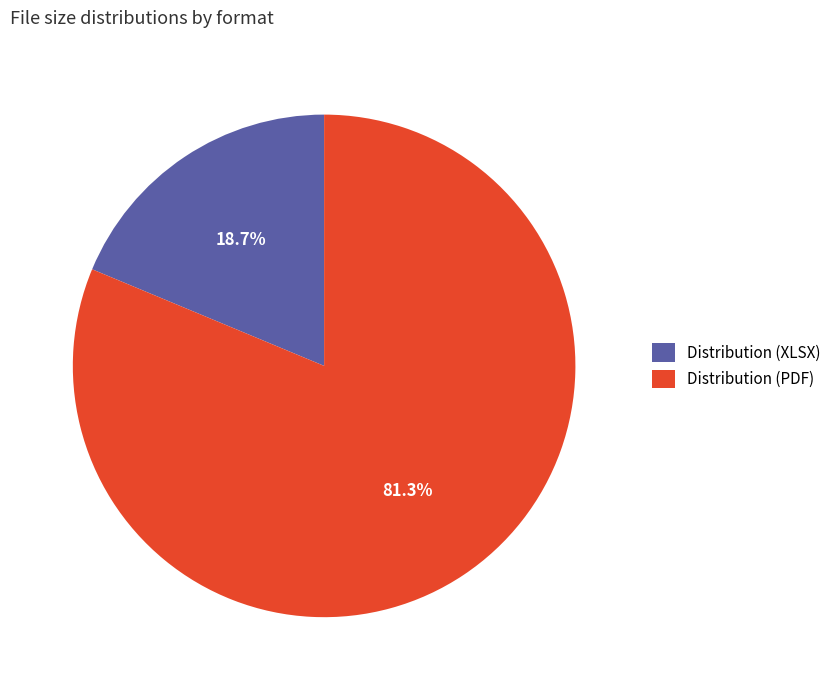

The Distribution (PDF) slice represents 70% of the pie. True or false?

False